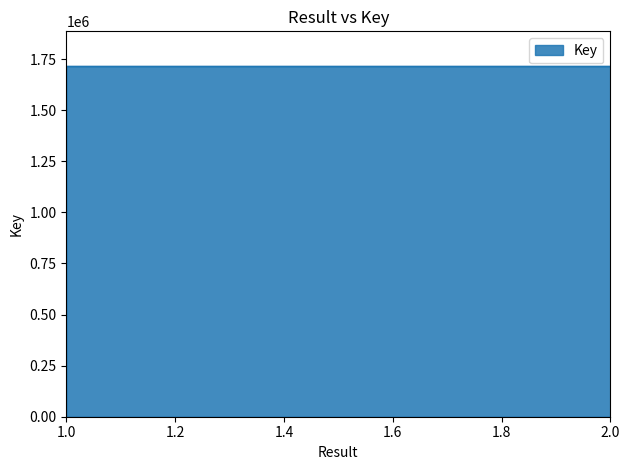

The value at 1 is 1714465. True or false?

True